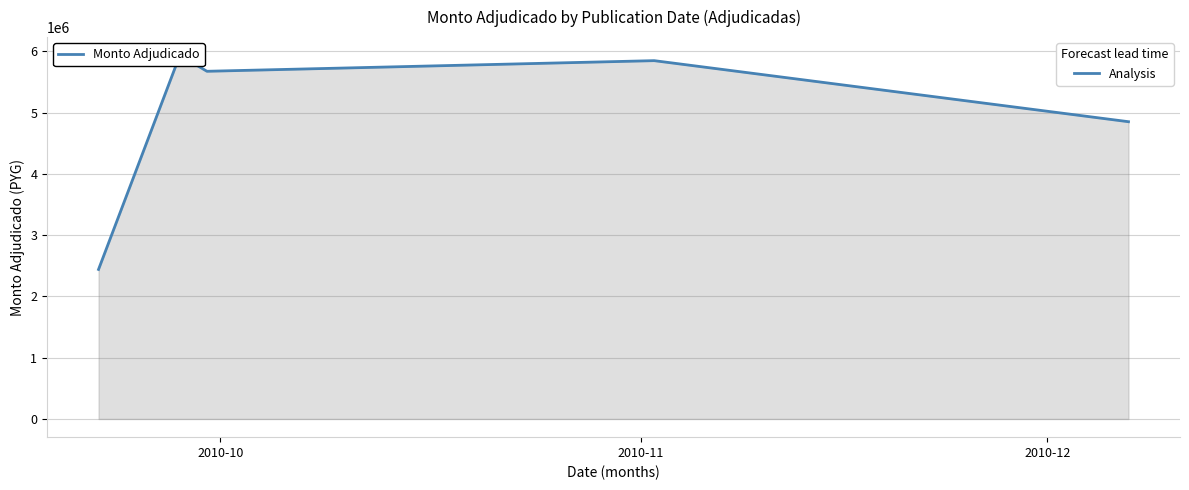

What is the average value?

4951366